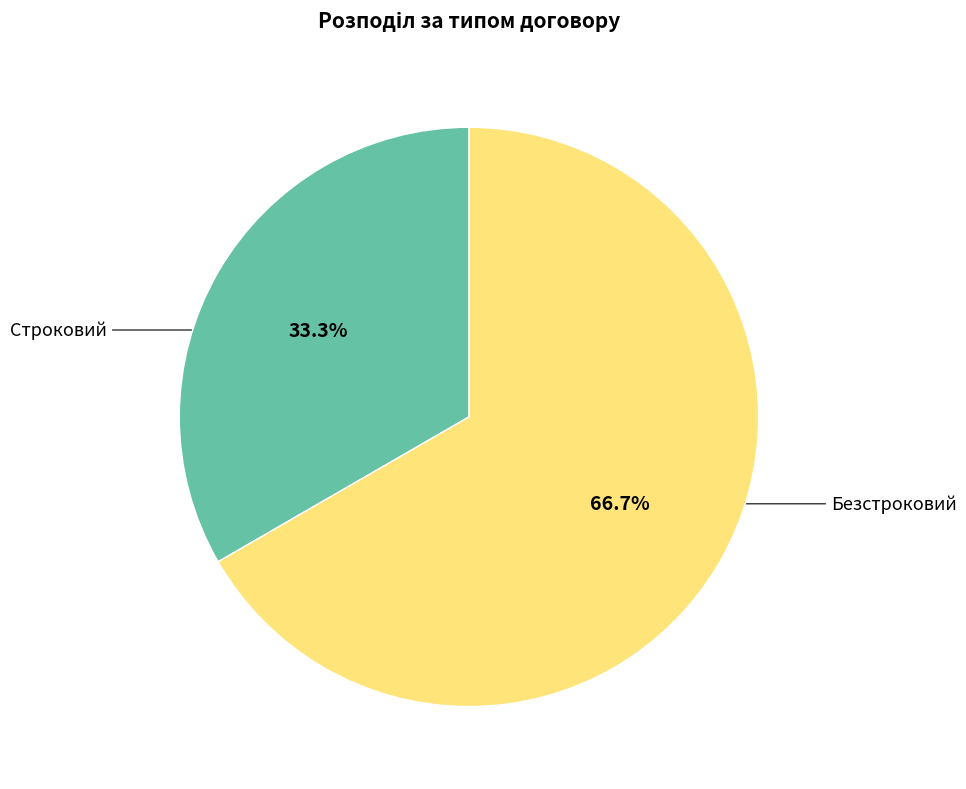

Is there any slice that represents more than half of the pie?

Yes